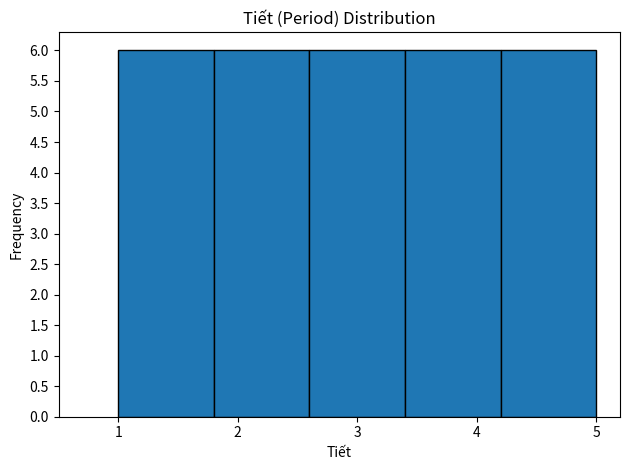

What is the height of the bar covering 1.0 to 1.8 on the x-axis? The values are not printed on the chart, so give them approximately, as read against the axis.

6